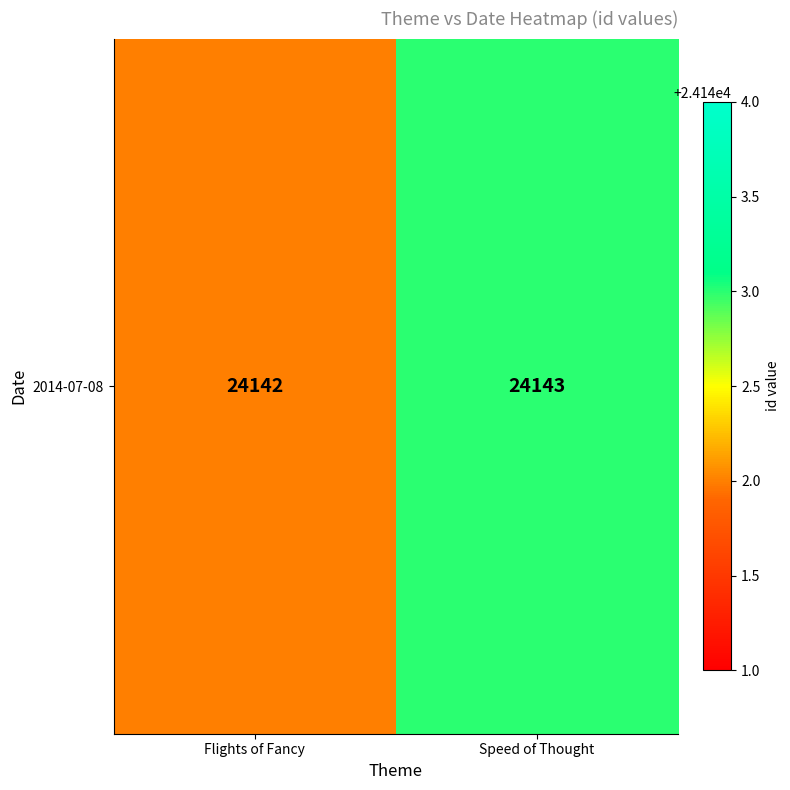

What is the average value?

24142